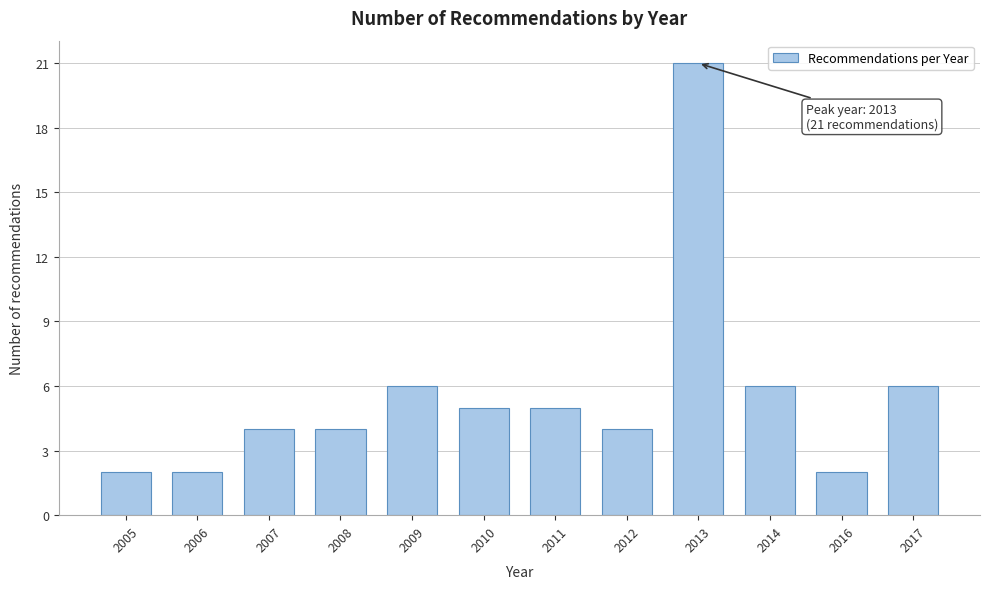

Reading left to right, transcribe all the data shown in this chart.

2005=2	2006=2	2007=4	2008=4	2009=6	2010=5	2011=5	2012=4	2013=21	2014=6	2016=2	2017=6